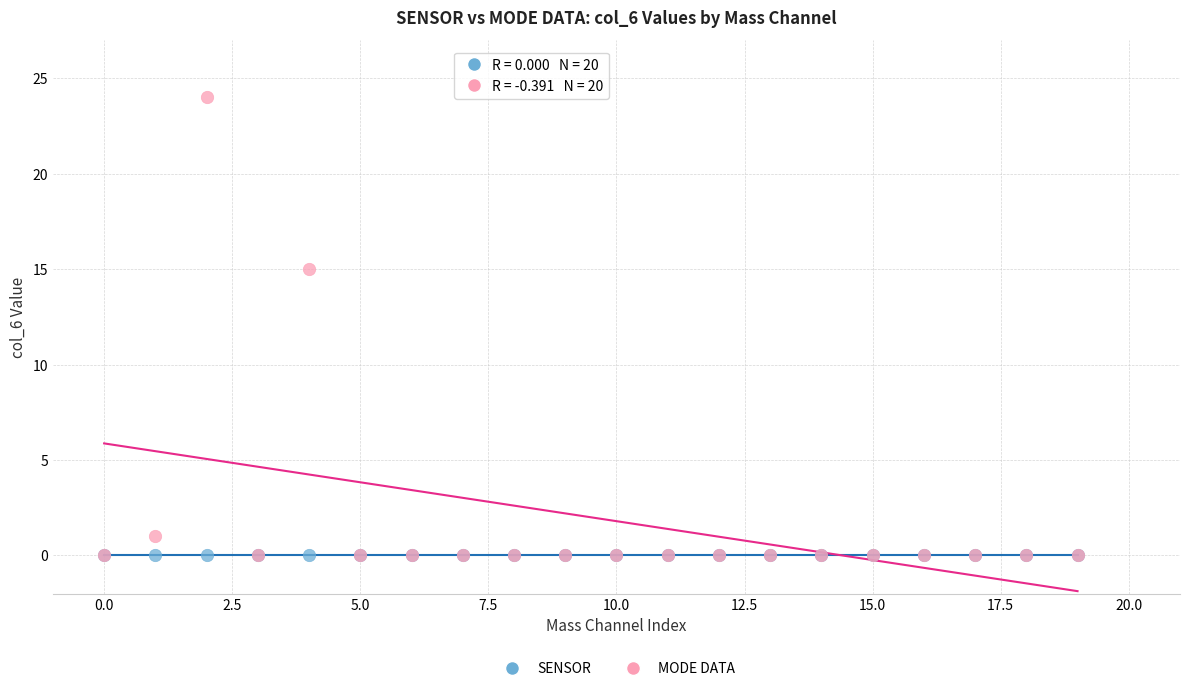

In the MODE DATA series, what Y value is closest to 12?

15